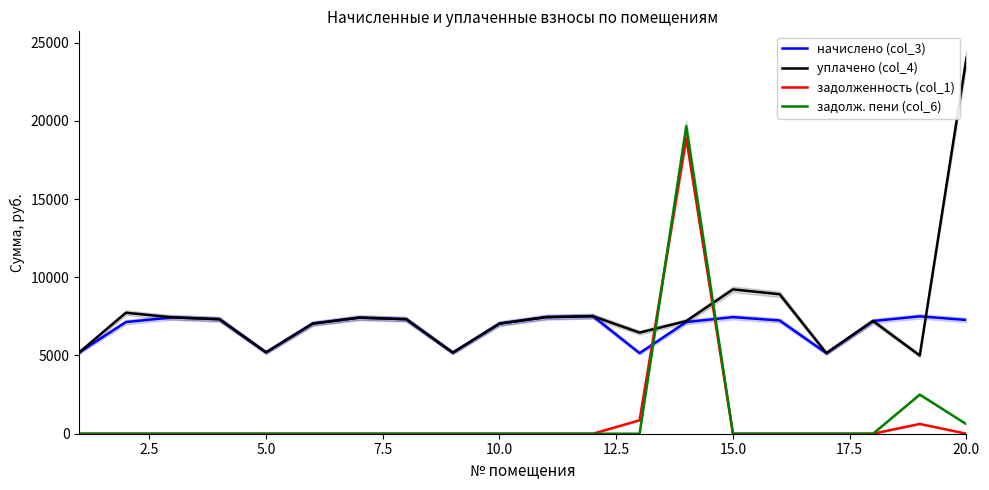

Read the начислено (col_3) value at 9.

7038.0